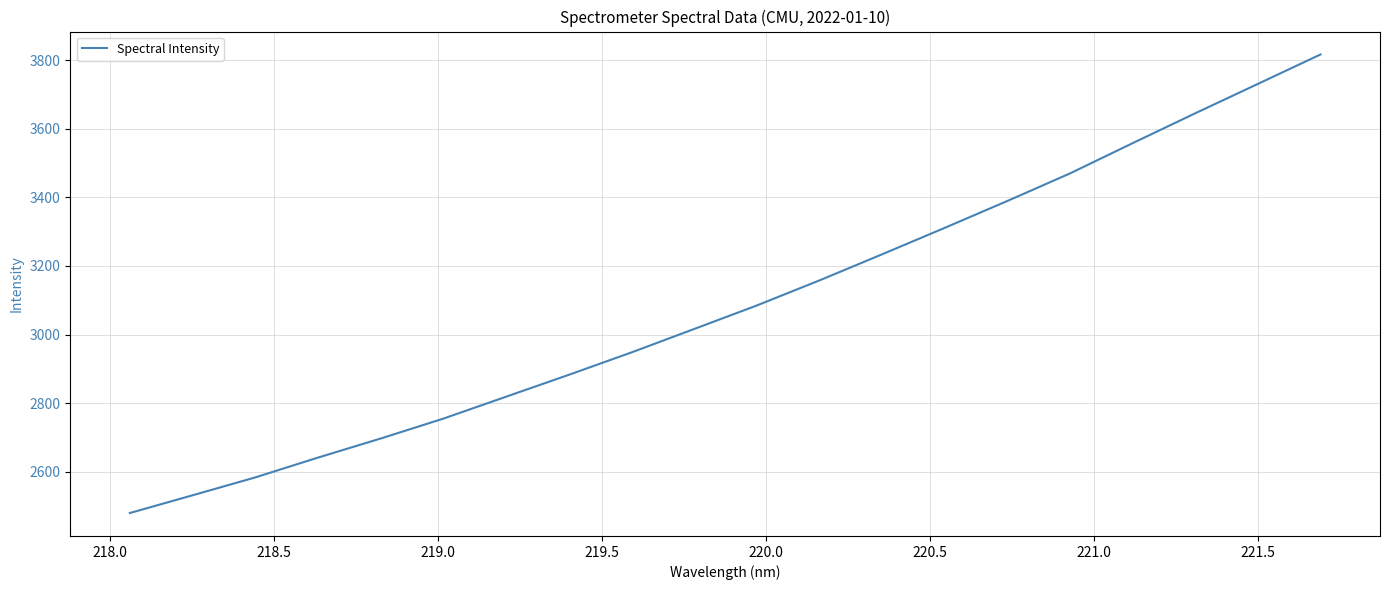

What is the minimum value shown in the chart?

2479.3